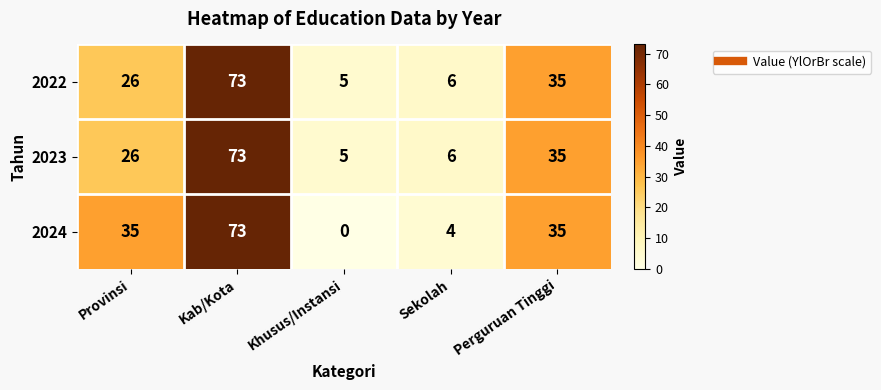

Which category has the highest value in the 2022 series?

Kab/Kota